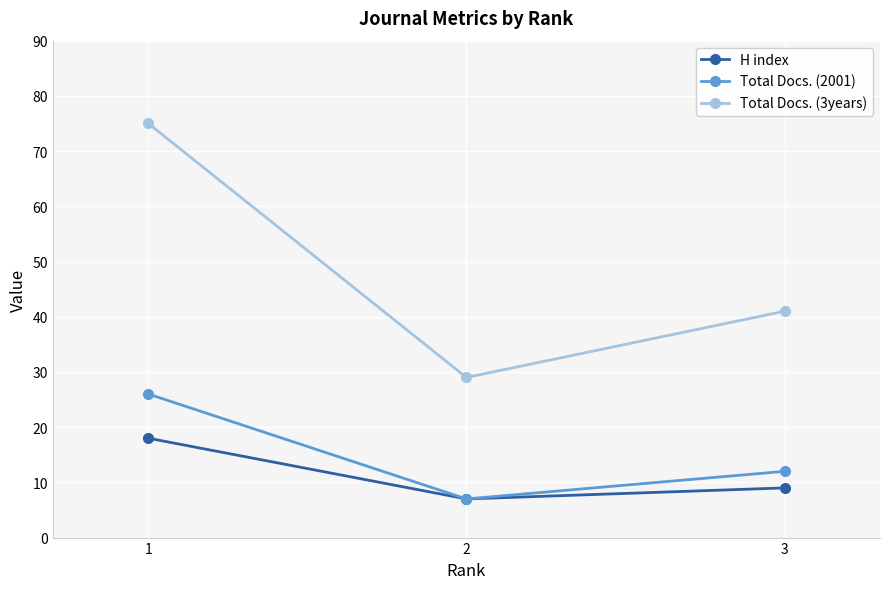

At how many categories does at least one series exceed 21?

3